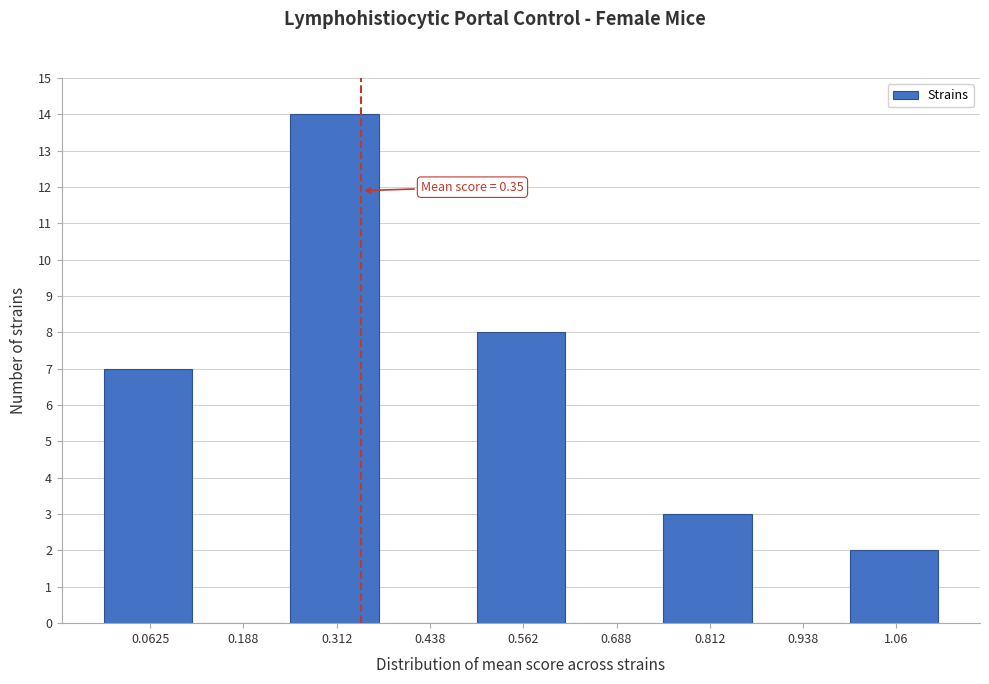

Which range on the x-axis has the tallest bar?

0.250 to 0.375